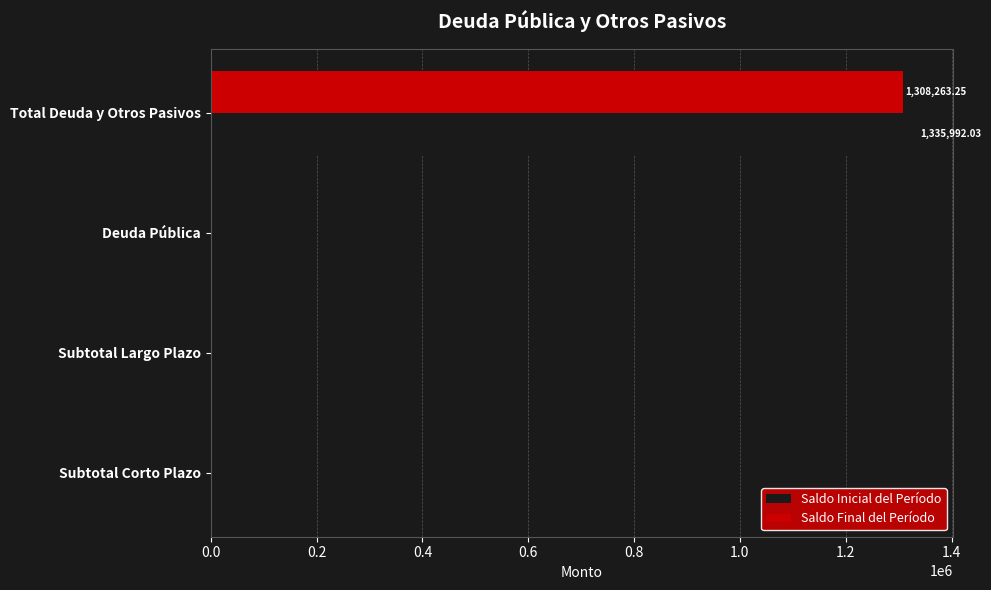

At which category is the sum across all series the highest?

Total Deuda y Otros Pasivos